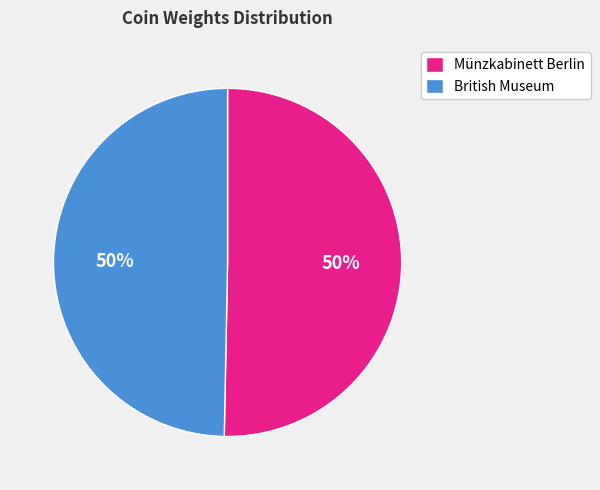

Approximately how many times larger is the value at Münzkabinett Berlin compared to British Museum?

1.0